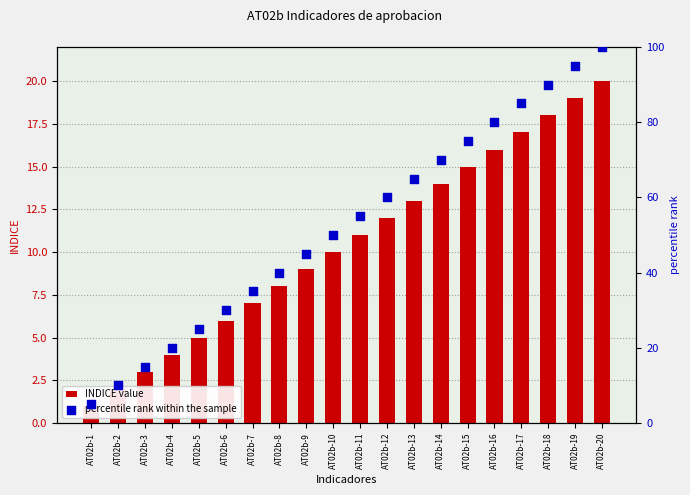

At which category is the sum across all series the highest?

AT02b-20